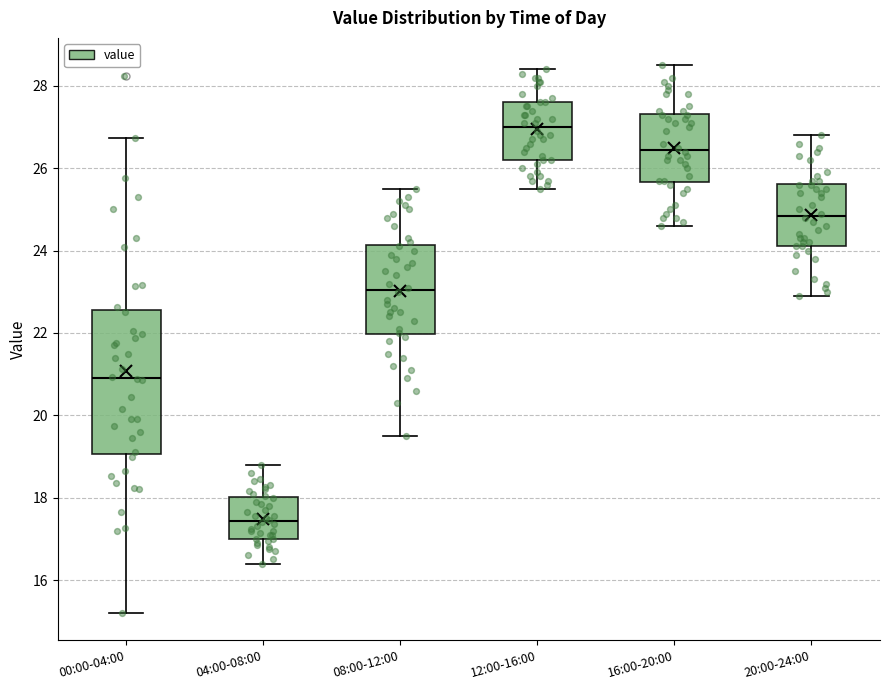

Which box is the tallest, from its lower edge to its upper edge?

00:00-04:00